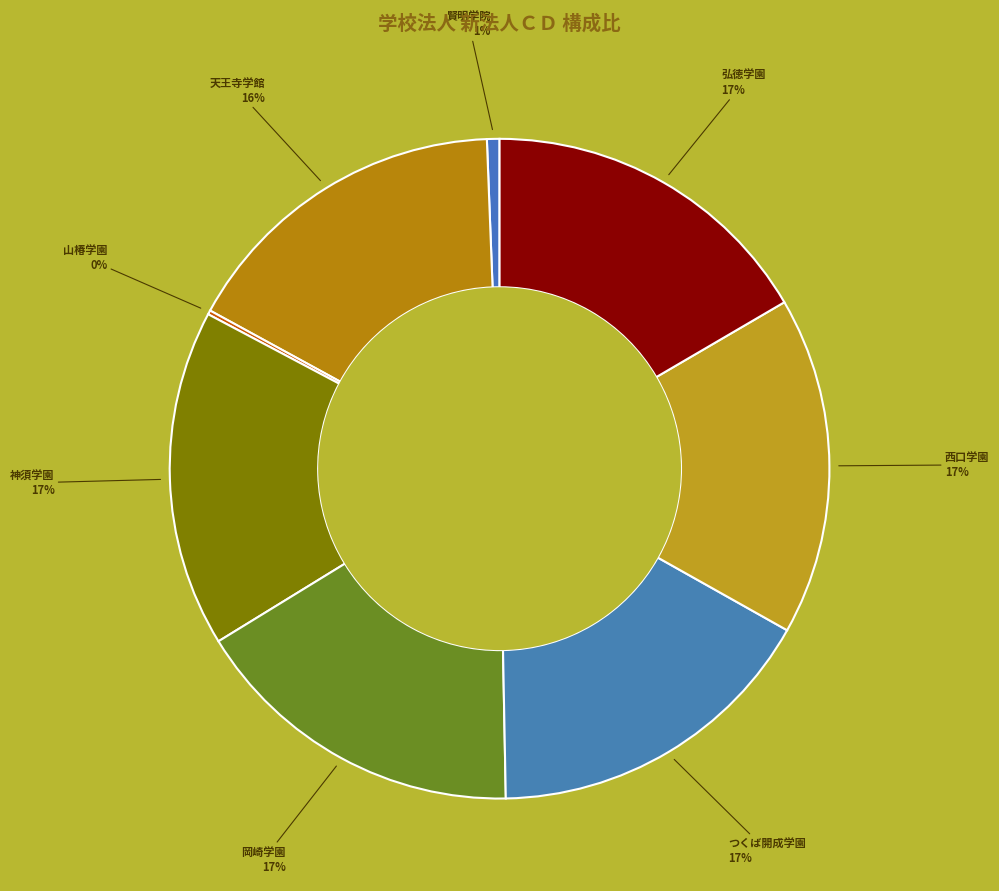

To the nearest percent, what portion does 天王寺学館 represent?

16%